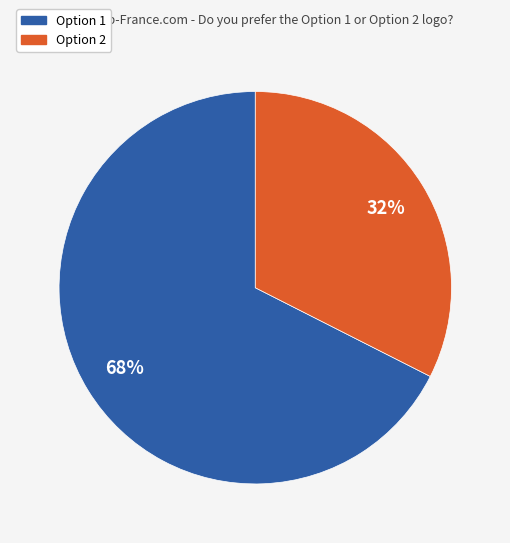

True or false: Option 1 accounts for 59% of the total.

False